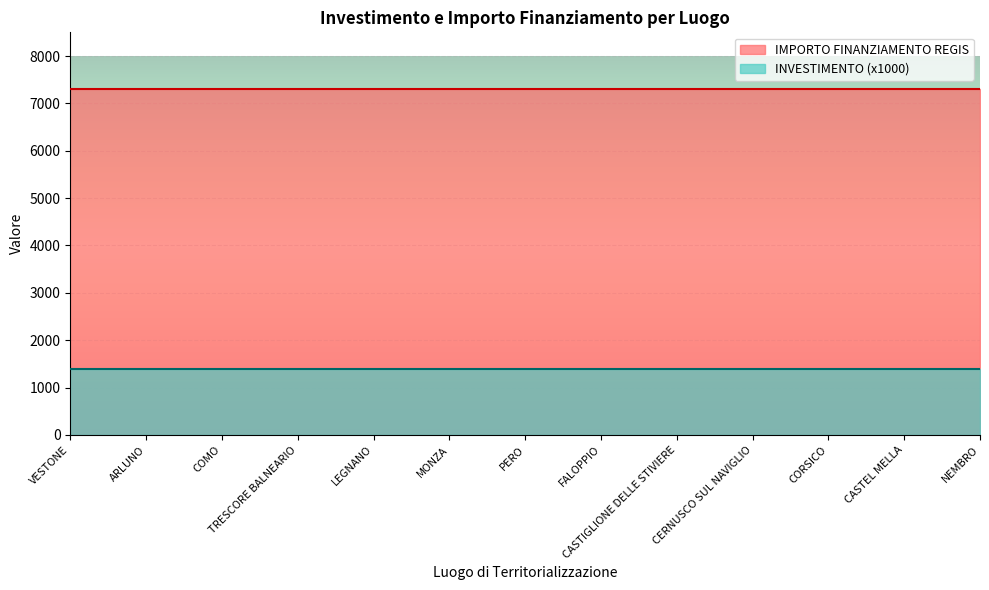

True or false: INVESTIMENTO and IMPORTO FINANZIAMENTO REGIS cross at least once.

False